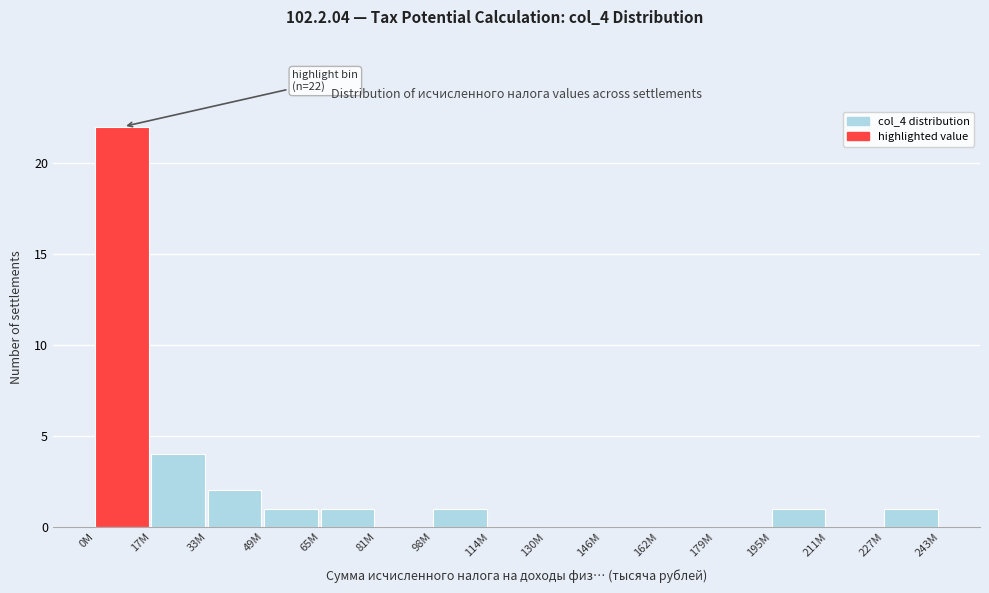

Reading right to left, transcribe all the data shown in this chart.

227M=1	211M=0	195M=1	179M=0	162M=0	146M=0	130M=0	114M=0	98M=1	81M=0	65M=1	49M=1	33M=2	17M=4	0M=22